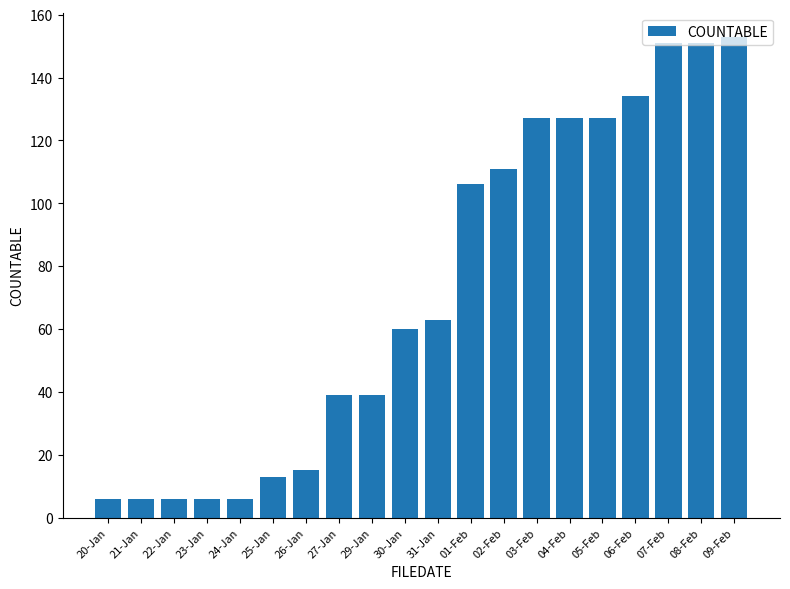

What position from the right is 22-Jan?

18